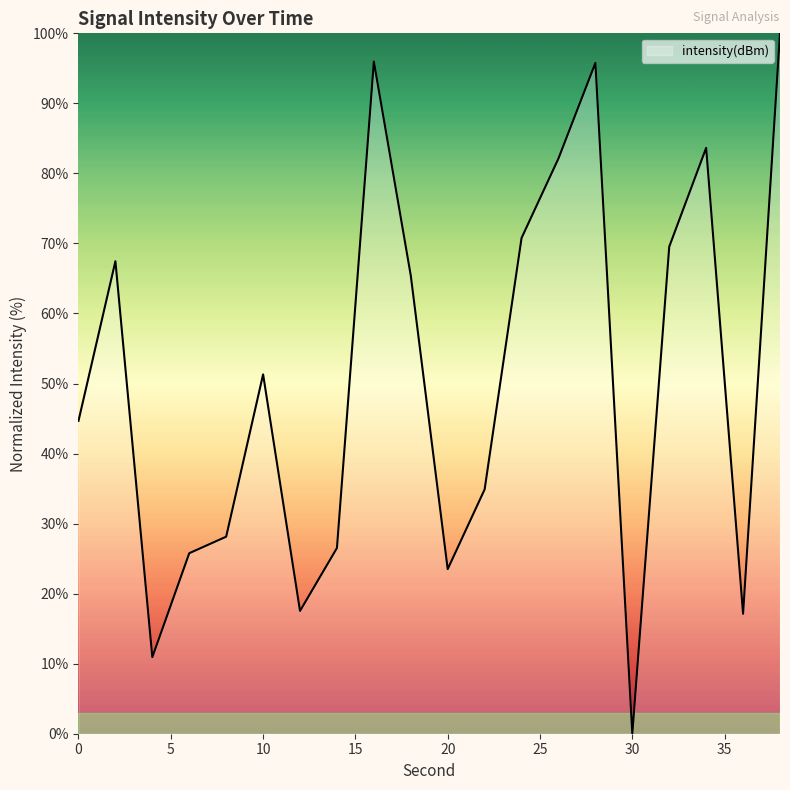

How many lines are shown in the chart?

1